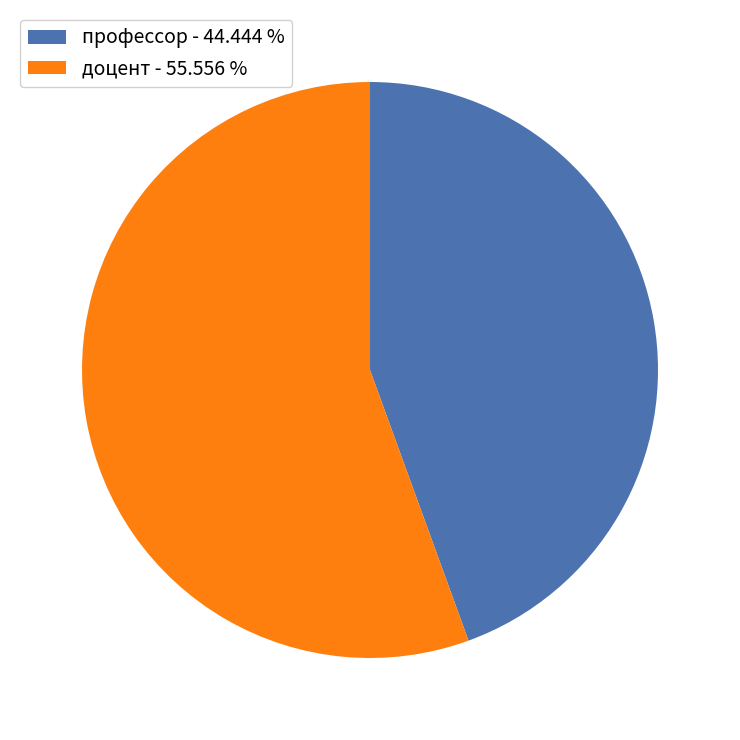

How many slices are in this pie chart?

2